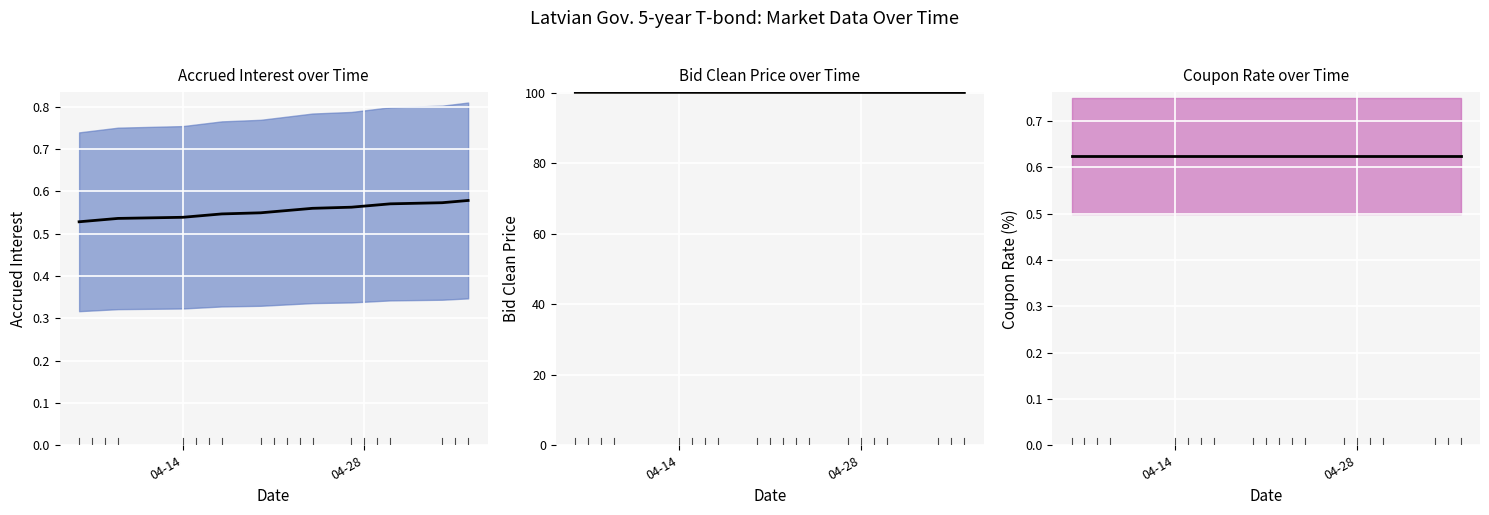

Where does the Bid Clean series first go above 100?

2020-04-06